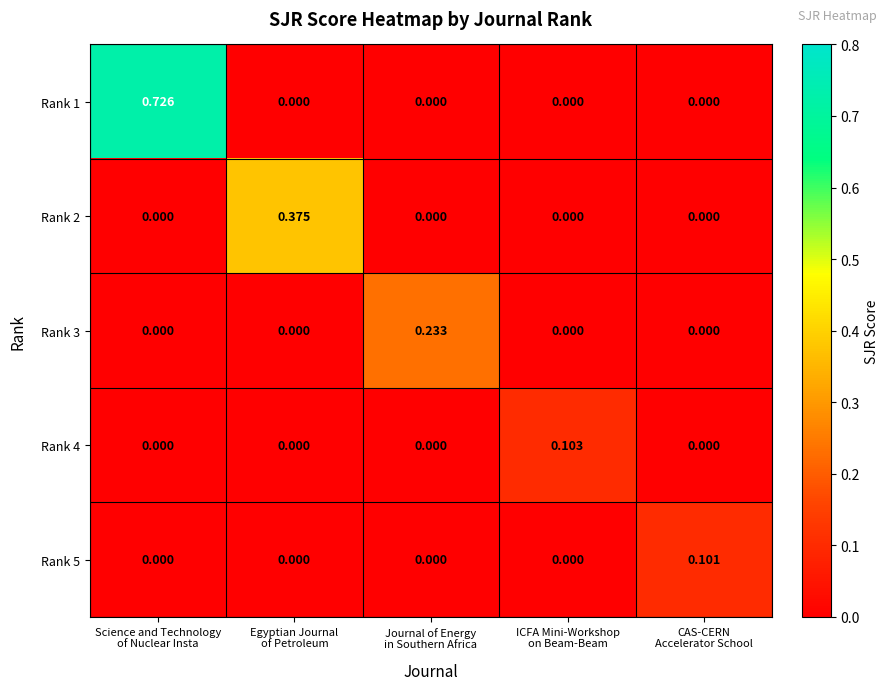

Rank the series by their maximum value, from highest to lowest.

Rank 1, Rank 2, Rank 3, Rank 4, Rank 5